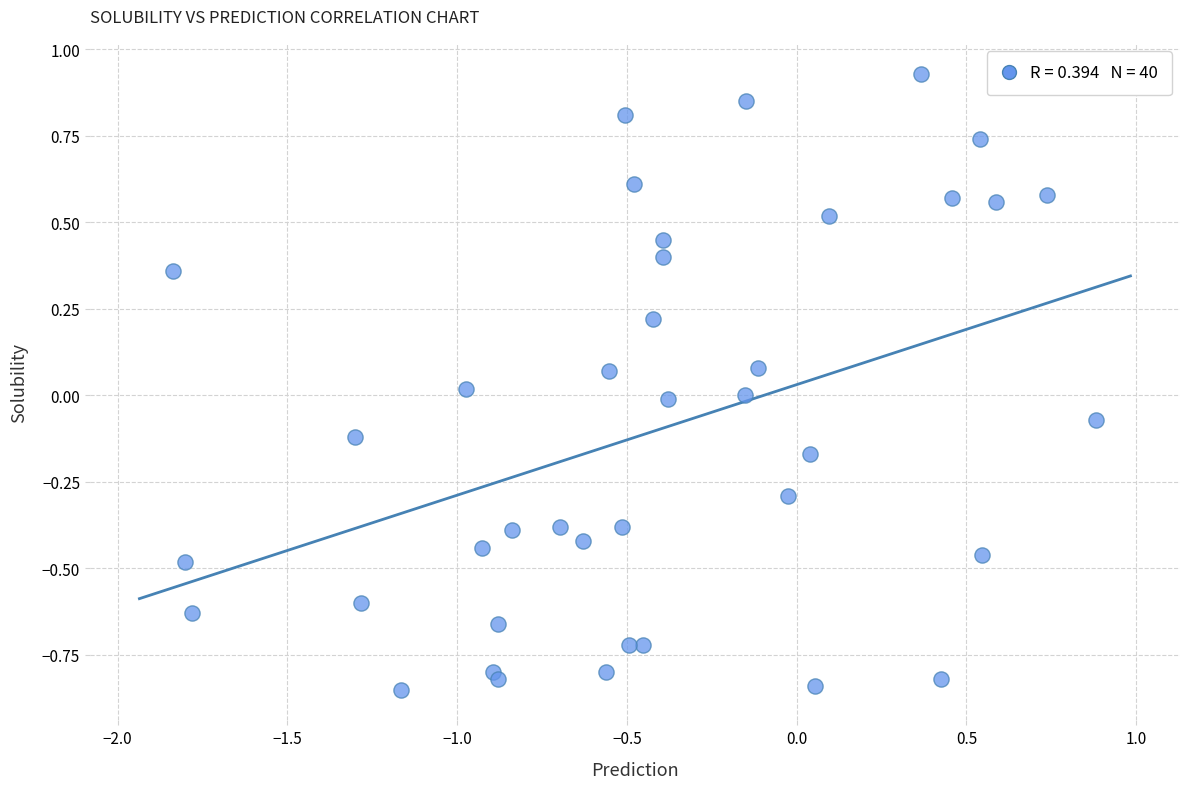

What is the range of Y values (max minus min)?

1.8